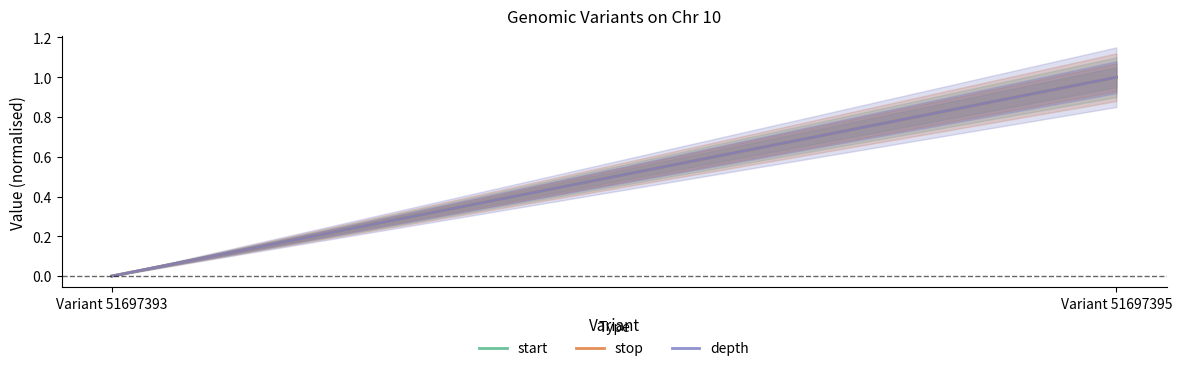

The stop series shows 0.4 at Variant 51697393. True or false?

False